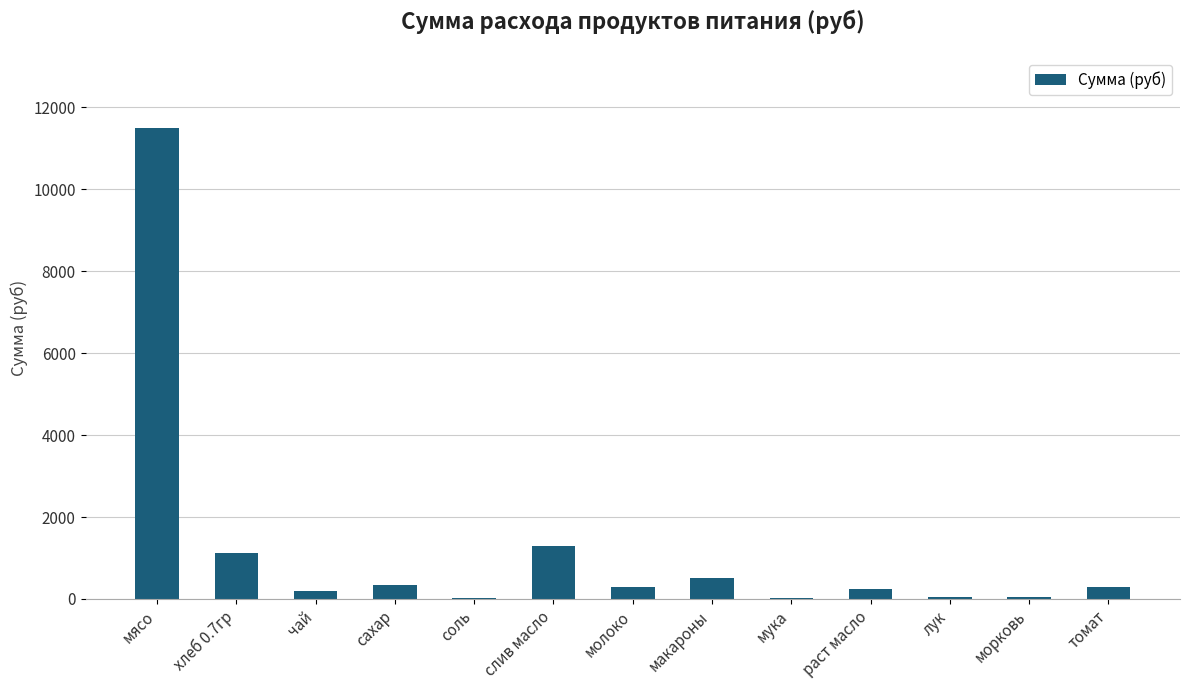

Count the number of values greater than 291.

7